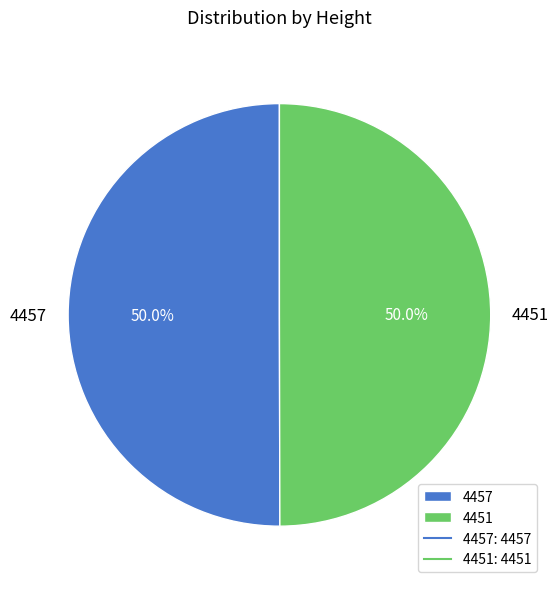

Combined, what portion of the pie is 4457 and 4451?

100.0%